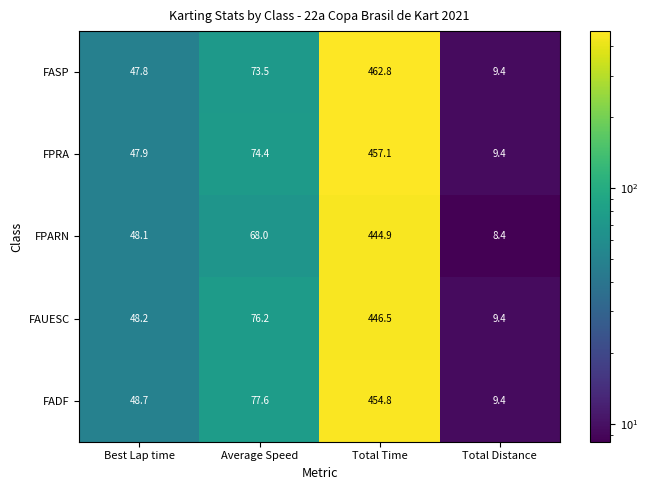

Count the number of data series in this chart.

5